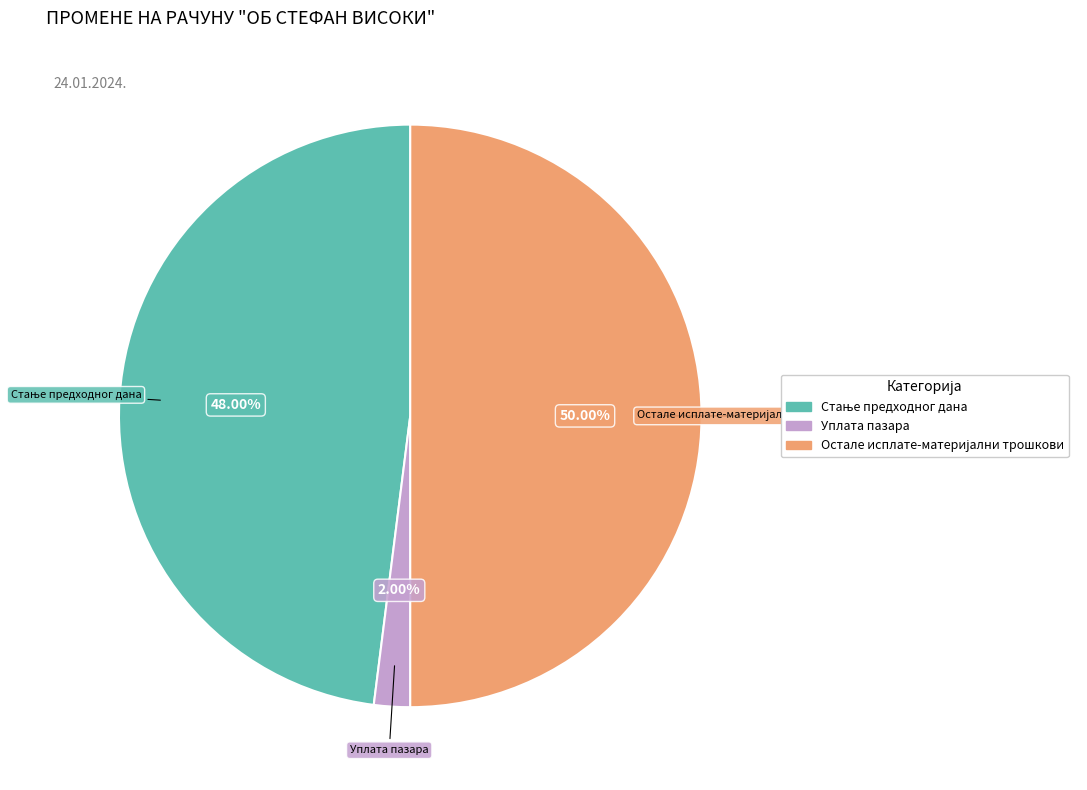

Which slice is the smallest?

Уплата пазара